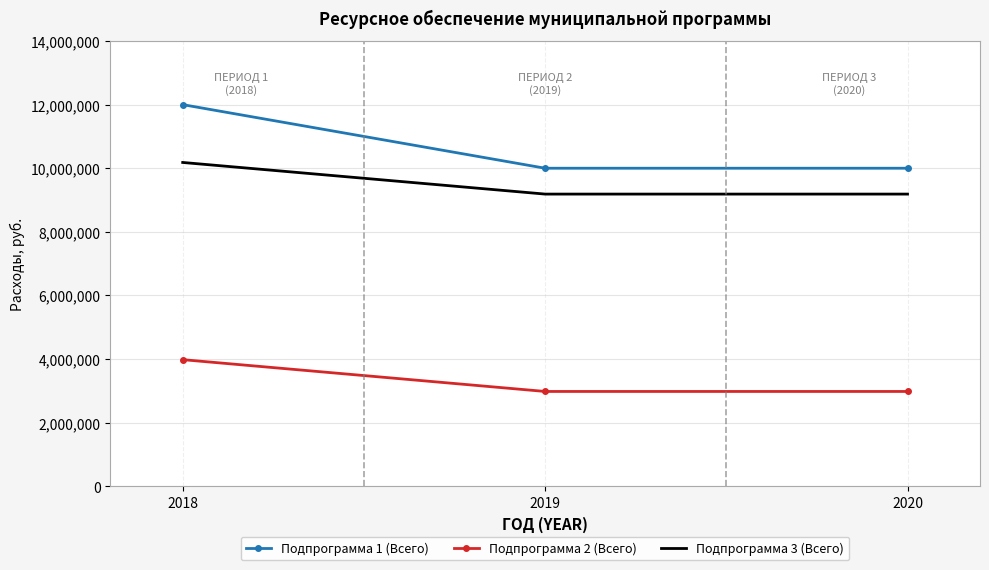

Between 2018 and 2020, which series saw the biggest shift?

Подпрограмма 1 (Всего)